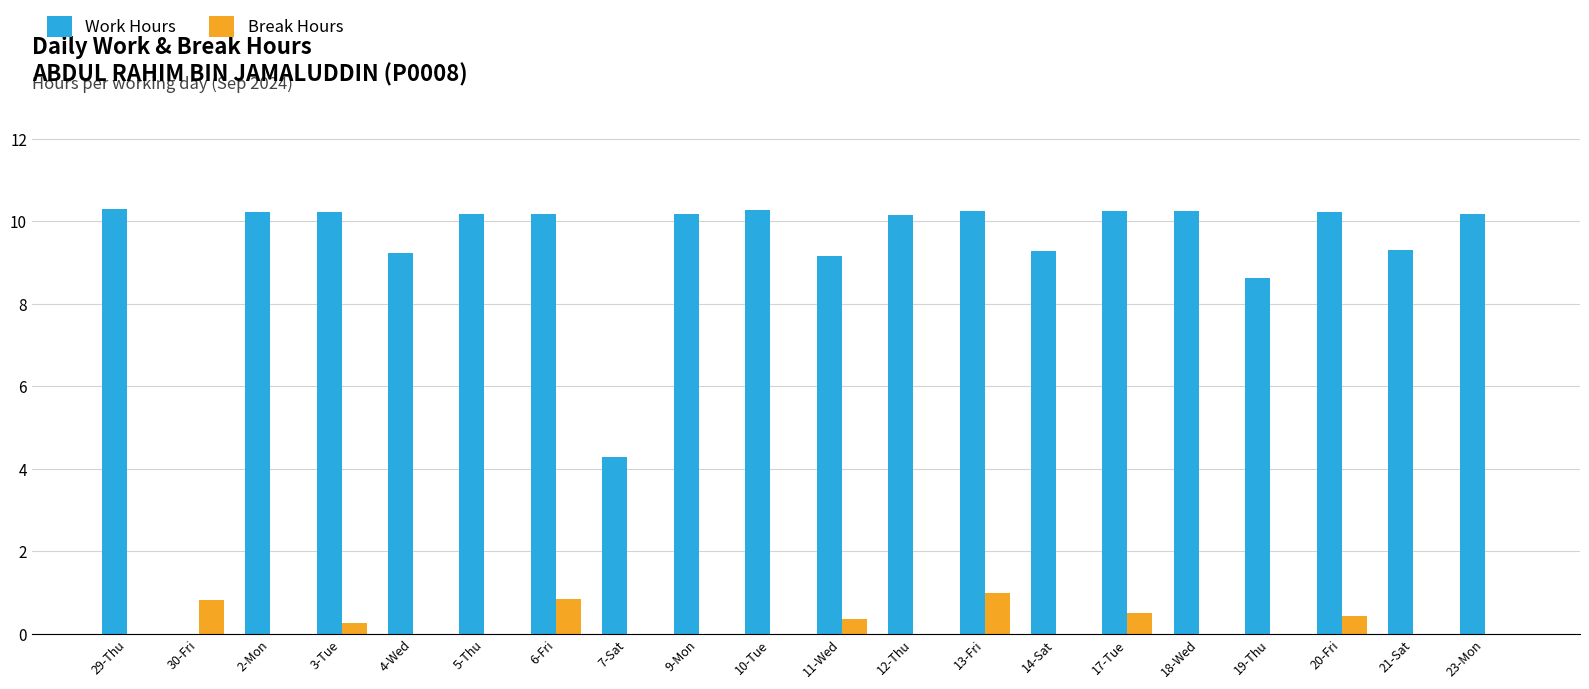

Is it true that Work Hours equals 6.6 at 7-Sat?

False